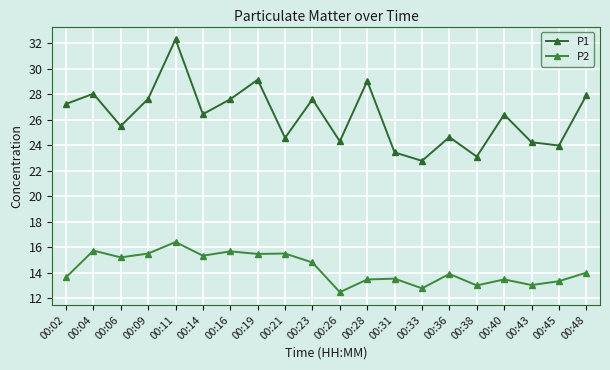

What are all the series names shown in the legend?

P1, P2